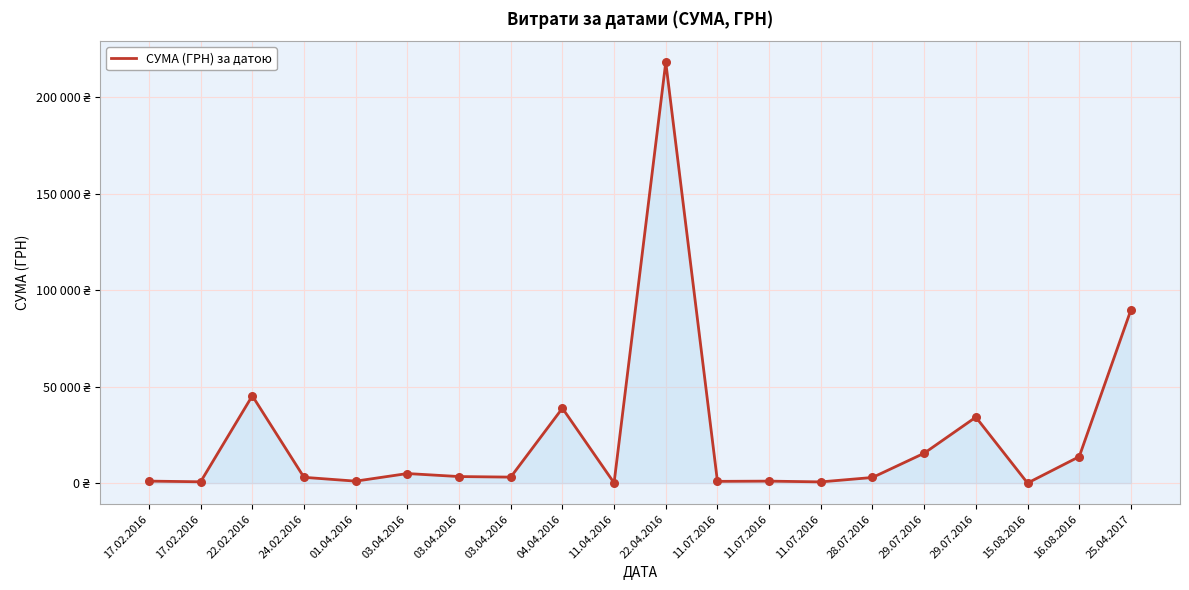

Which has a higher value, 24.02.2016 or 11.07.2016?

24.02.2016